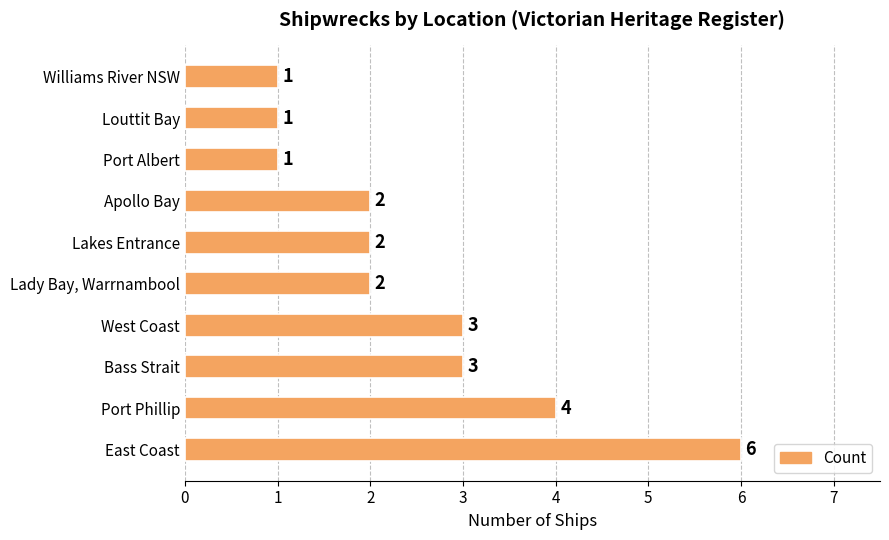

The chart shows a value of 3 at Lakes Entrance. True or false?

False